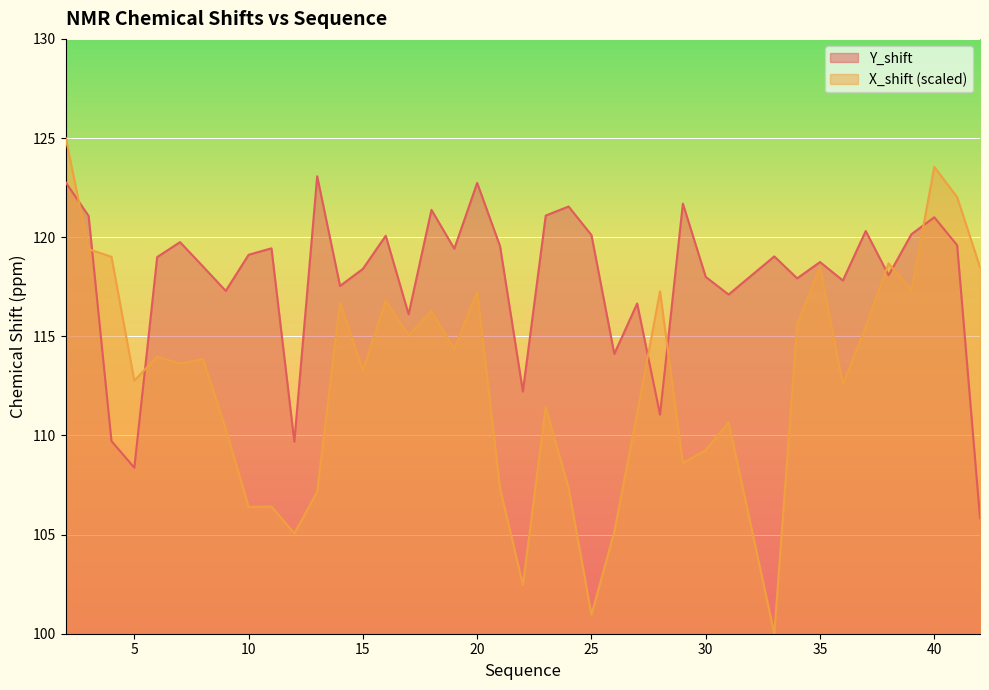

How many data points in Y_shift are above 119?

20